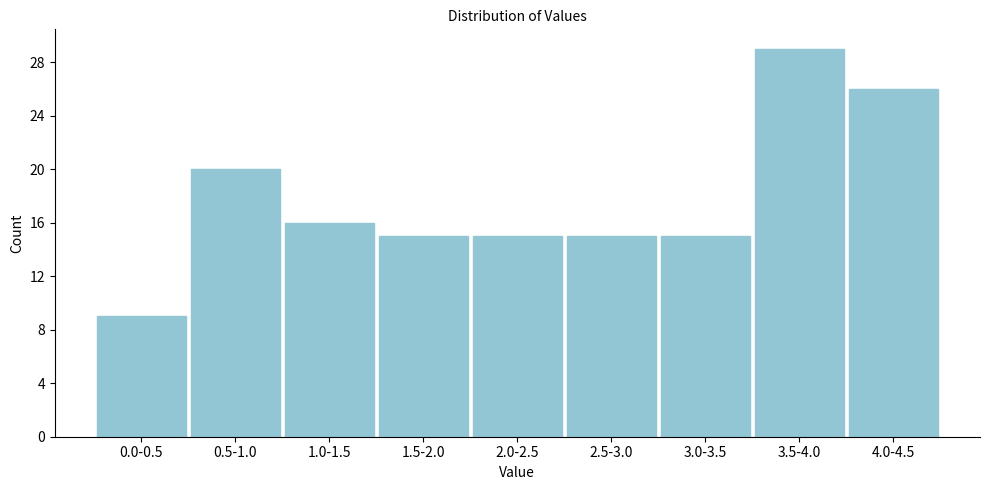

Reading left to right, what are all the values shown in this chart?

0.0-0.5=9	0.5-1.0=20	1.0-1.5=16	1.5-2.0=15	2.0-2.5=15	2.5-3.0=15	3.0-3.5=15	3.5-4.0=29	4.0-4.5=26